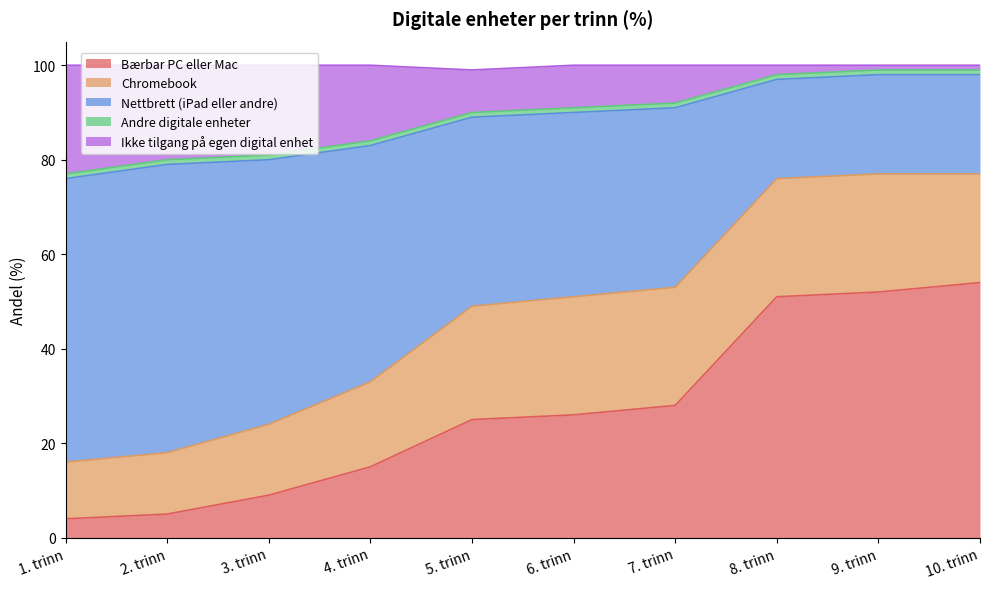

Is it true that Bærbar PC eller Mac equals 28 at 7. trinn?

True